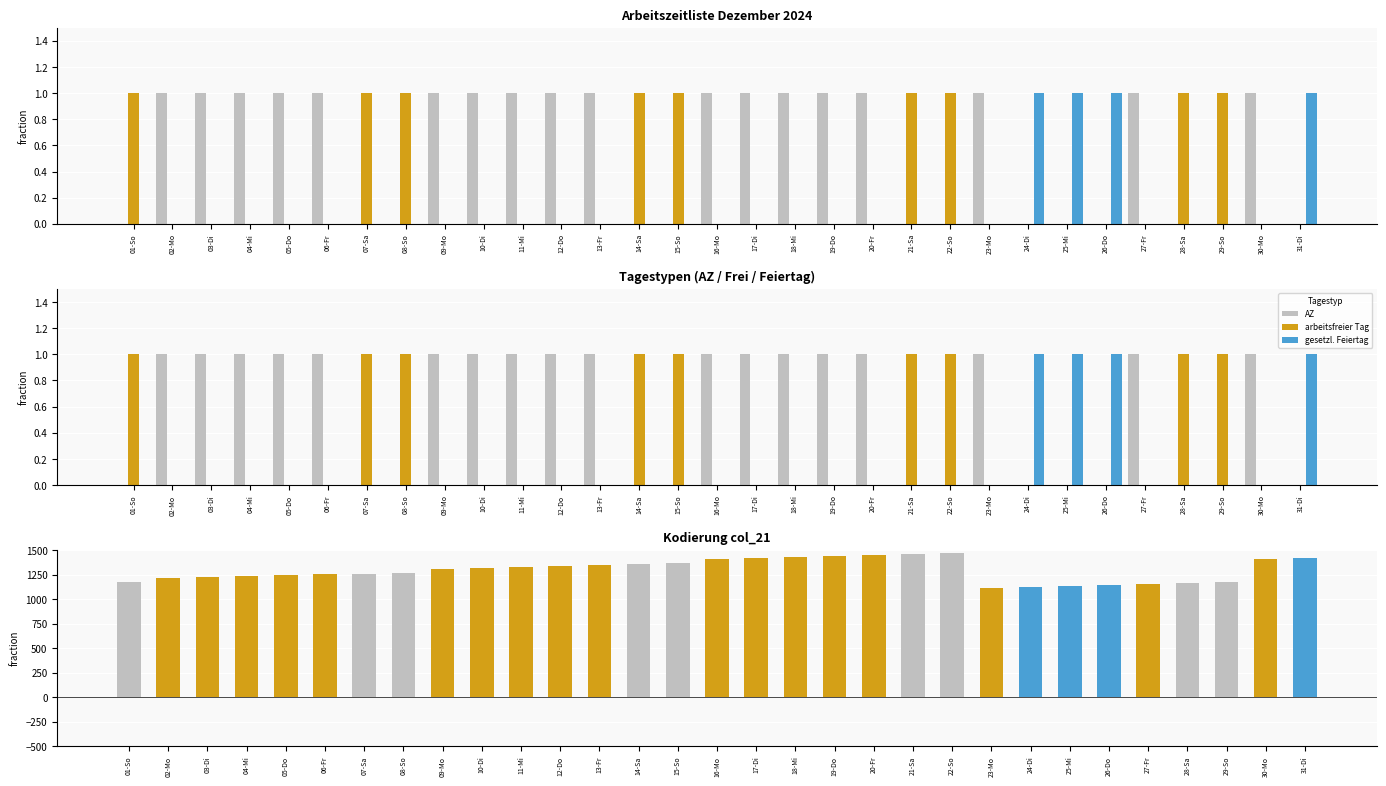

The value of gesetzl. Feiertag at 23-Mo is 0. True or false?

True